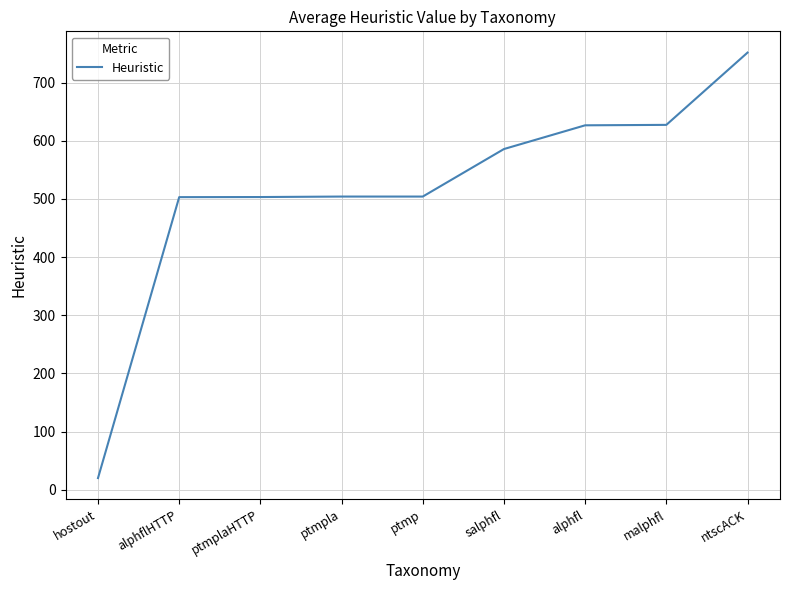

Where is the data nearest to the value 385?

alphflHTTP